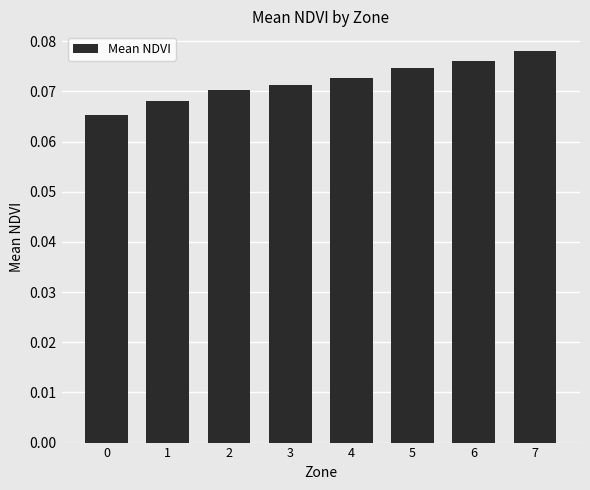

Is it true that the value at 4 is 0.0?

False